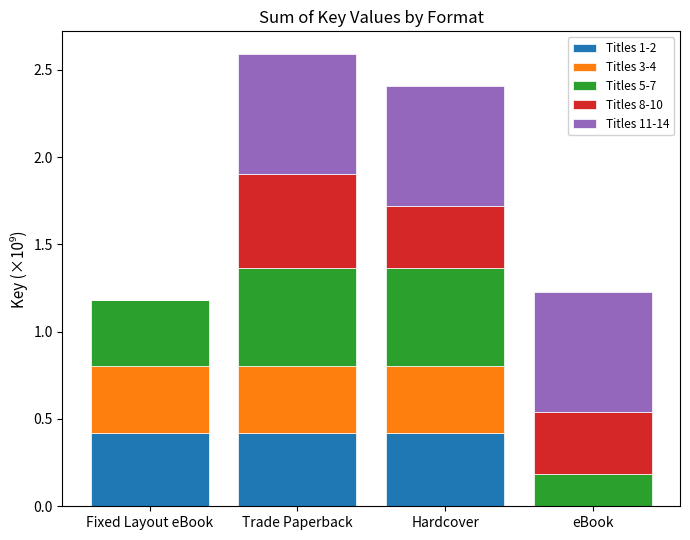

What is the total value across all series at eBook?

1.2